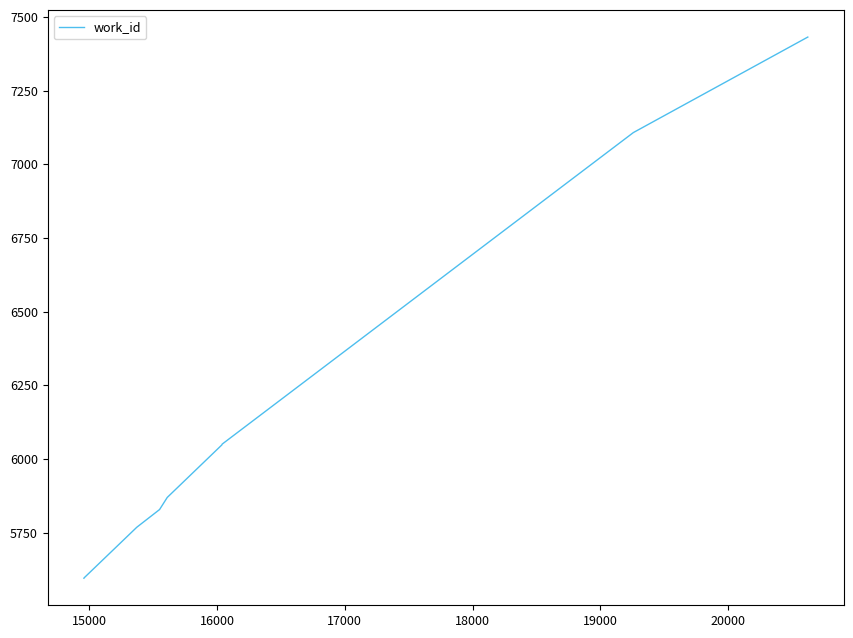

What is the minimum value shown in the chart?

5596